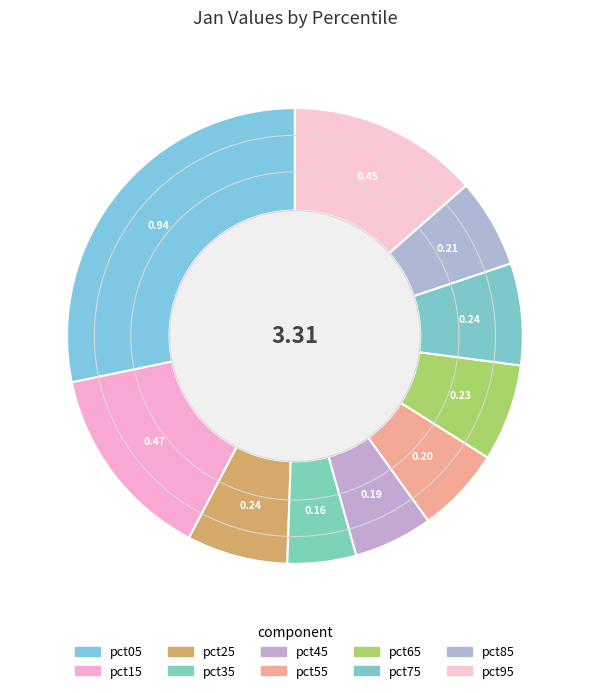

Is there a majority slice in this chart?

No